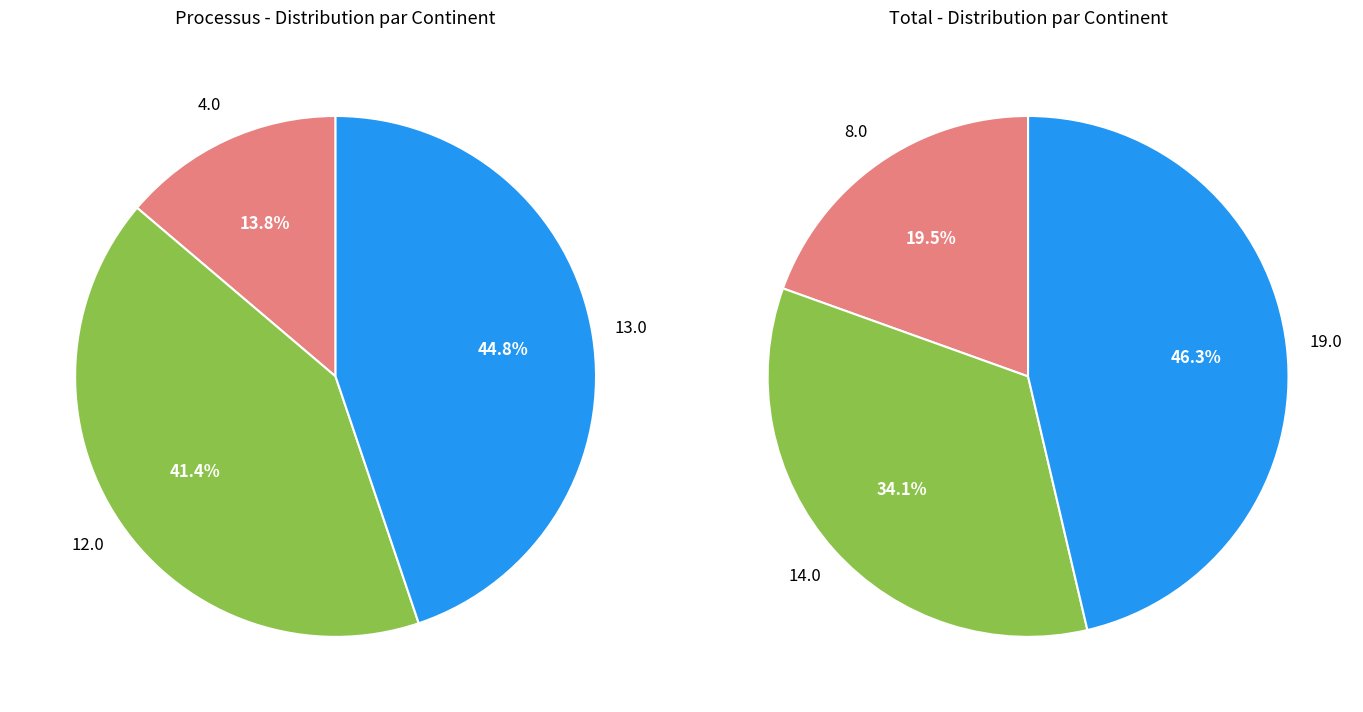

How many segments does this pie chart have?

6